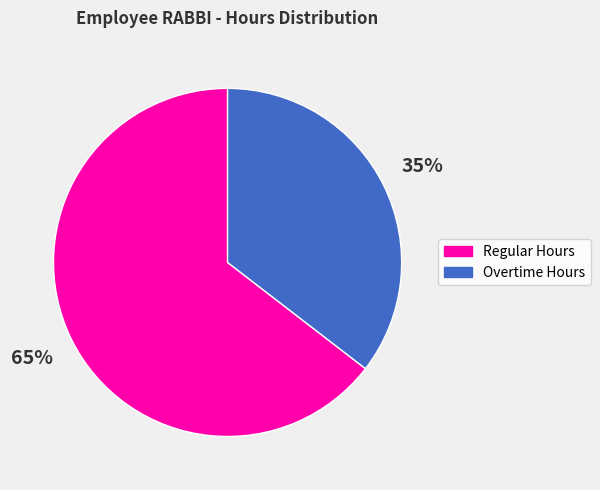

Is there any slice that represents more than half of the pie?

Yes